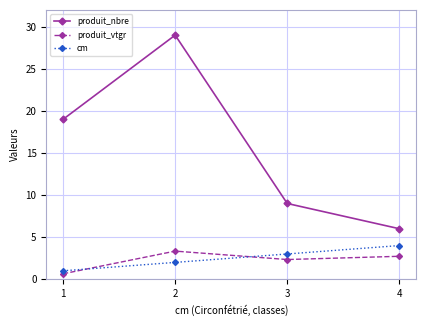

Count the number of categories in the chart.

4